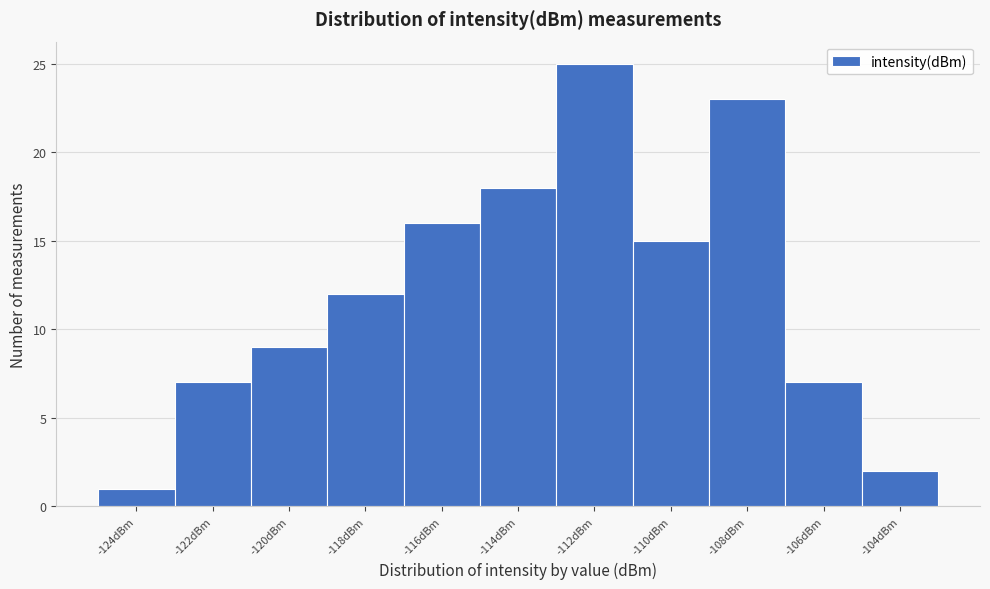

Reading right to left, list all the values displayed in this chart.

2	7	23	15	25	18	16	12	9	7	1